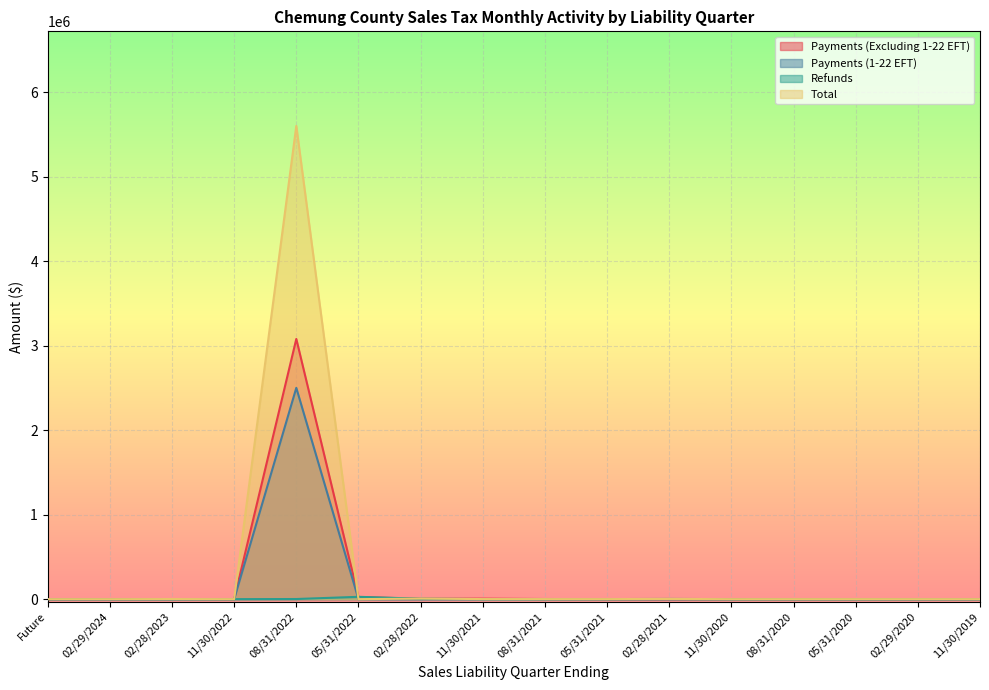

Rank the categories by Payments (1-22 EFT) value from highest to lowest.

08/31/2022, 11/30/2022, 05/31/2022, 11/30/2021, Future, 02/29/2024, 02/28/2023, 02/28/2022, 08/31/2021, 05/31/2021, 02/28/2021, 11/30/2020, 08/31/2020, 05/31/2020, 02/29/2020, 11/30/2019